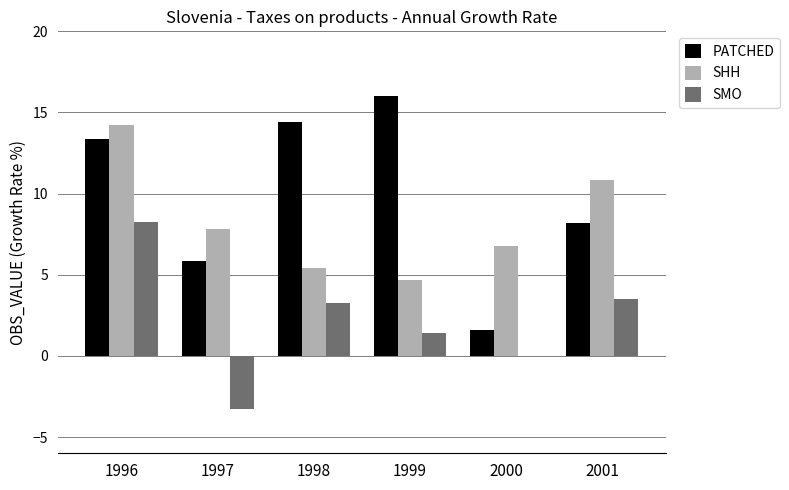

Which category has the highest value across all series?

1999